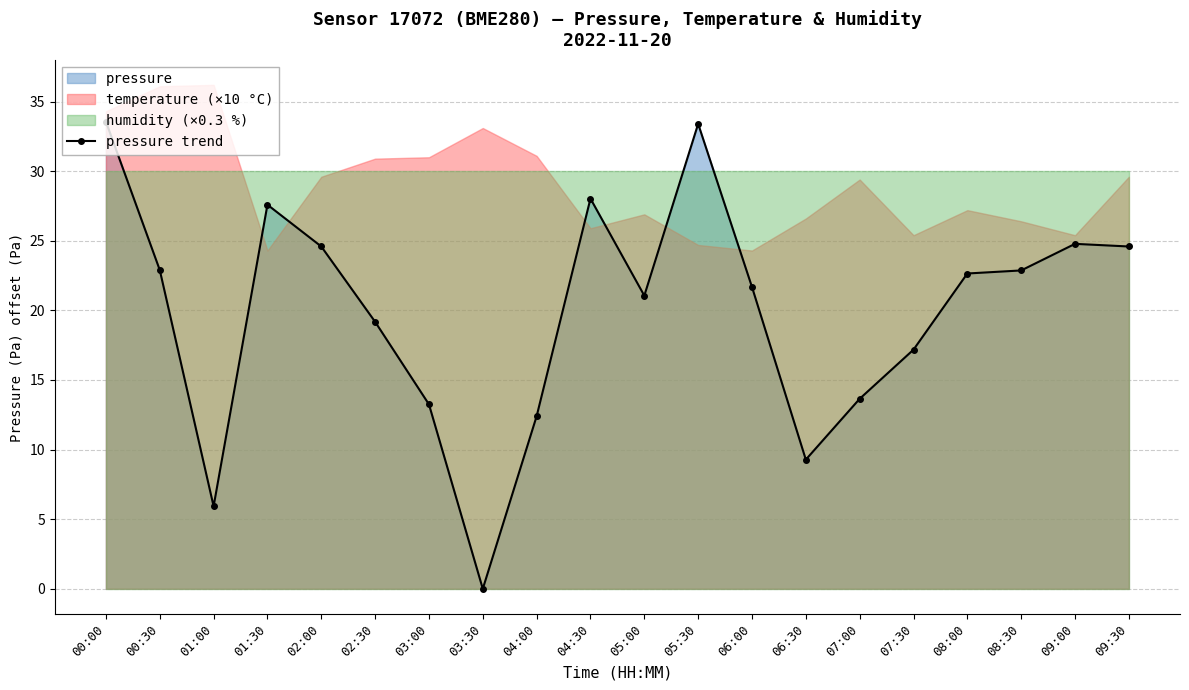

Reading left to right, list all the values displayed in this chart.

00:00=33.6	00:30=22.9	01:00=5.9	01:30=27.6	02:00=24.6	02:30=19.2	03:00=13.2	03:30=0.0	04:00=12.4	04:30=28.0	05:00=21.1	05:30=33.4	06:00=21.7	06:30=9.3	07:00=13.6	07:30=17.2	08:00=22.6	08:30=22.9	09:00=24.8	09:30=24.6